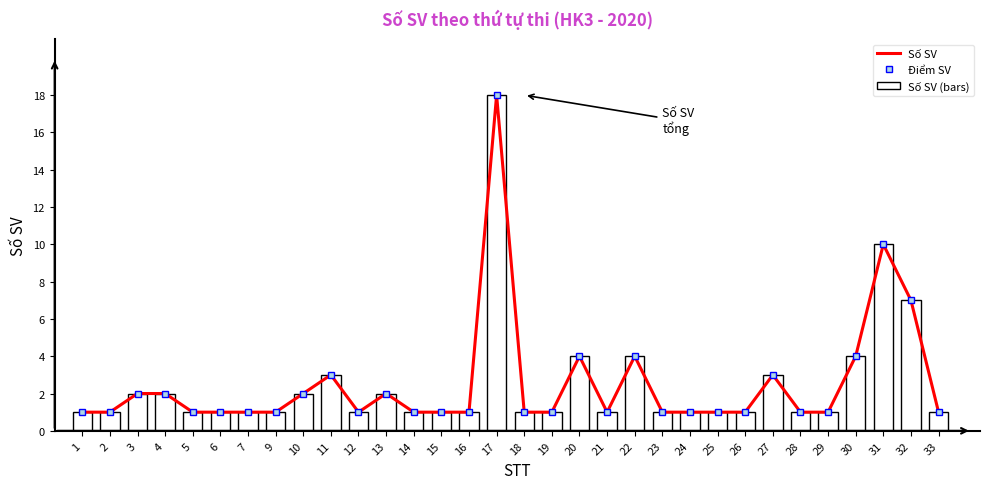

What value does the Số SV series have at 9?

1